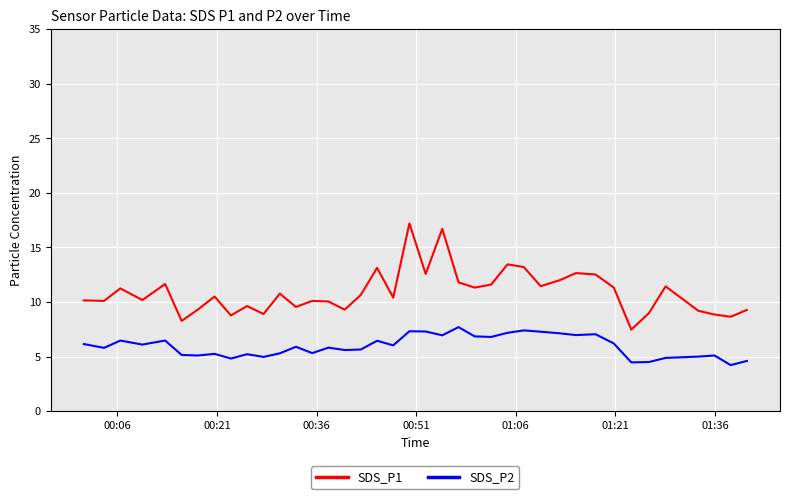

Which series has the largest range (max minus min)?

SDS_P1